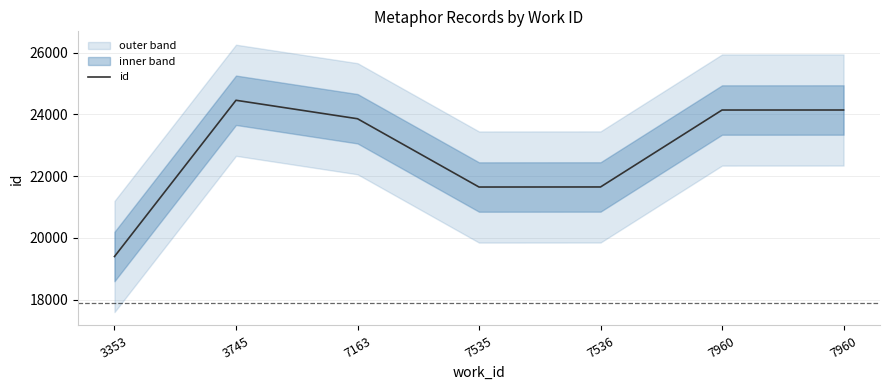

Reading left to right, list all the values displayed in this chart.

3353=19397	3745=24458	7163=23860	7535=21648	7536=21650	7960=24142	7960=24143